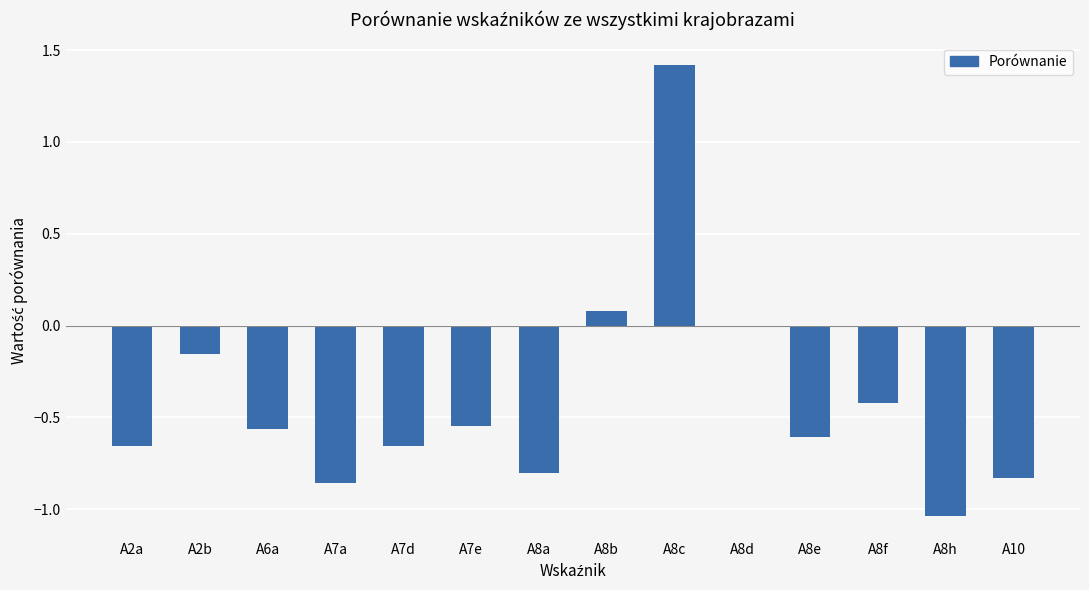

What position from the right is A8f?

3